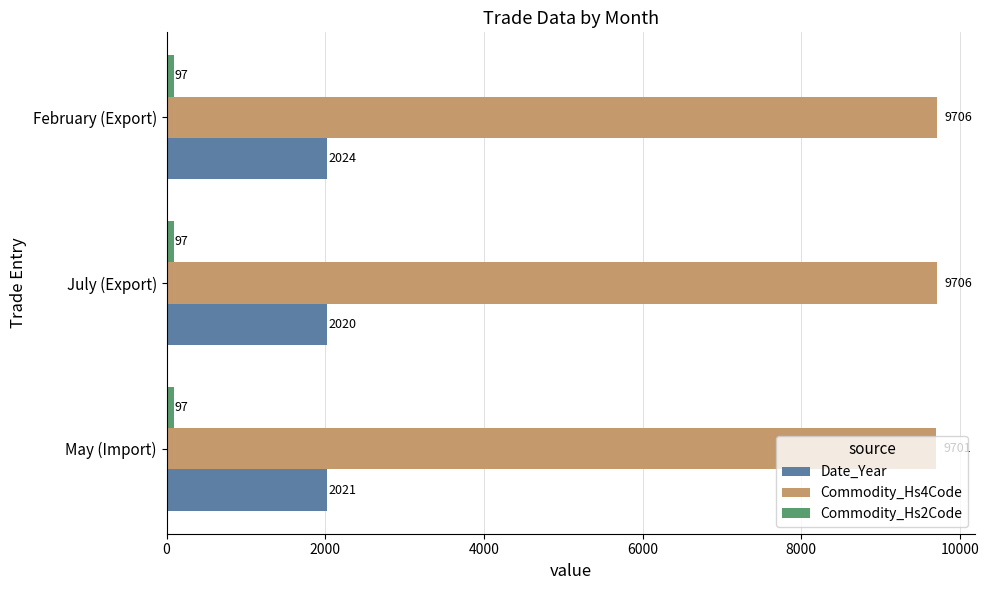

How many distinct data groups are displayed?

3